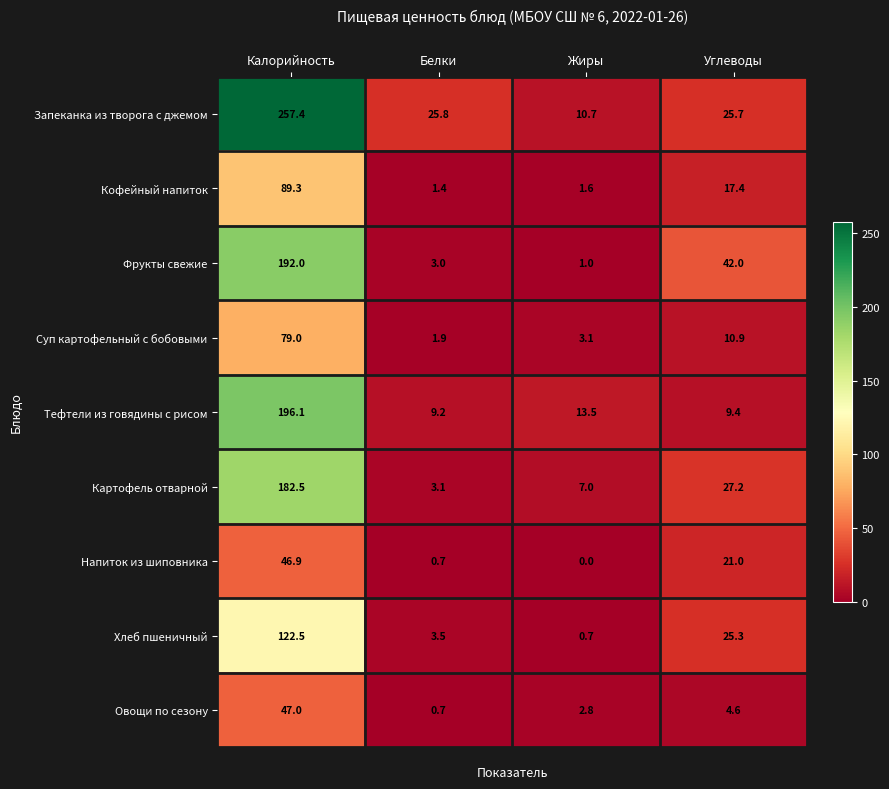

Read the Фрукты свежие value at Калорийность.

192.0